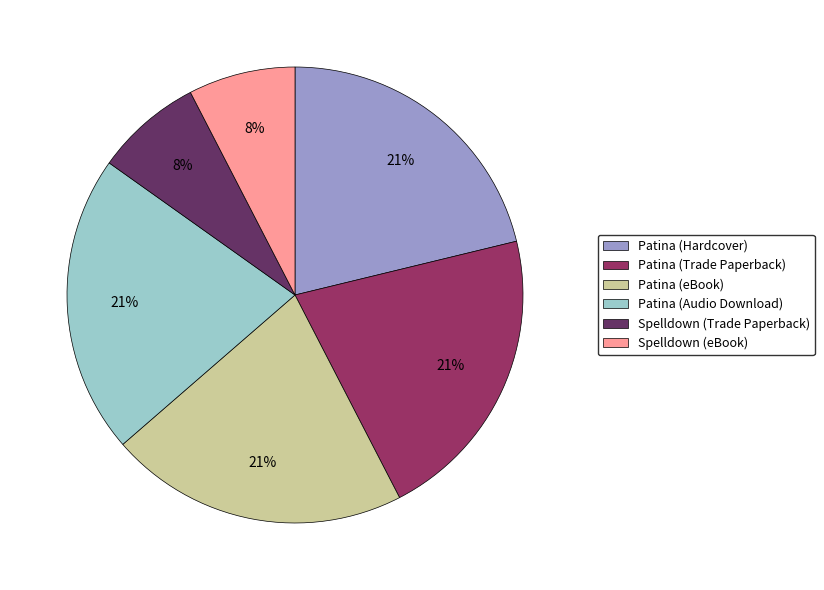

To the nearest percent, what percentage of the pie is Spelldown (eBook)?

8%